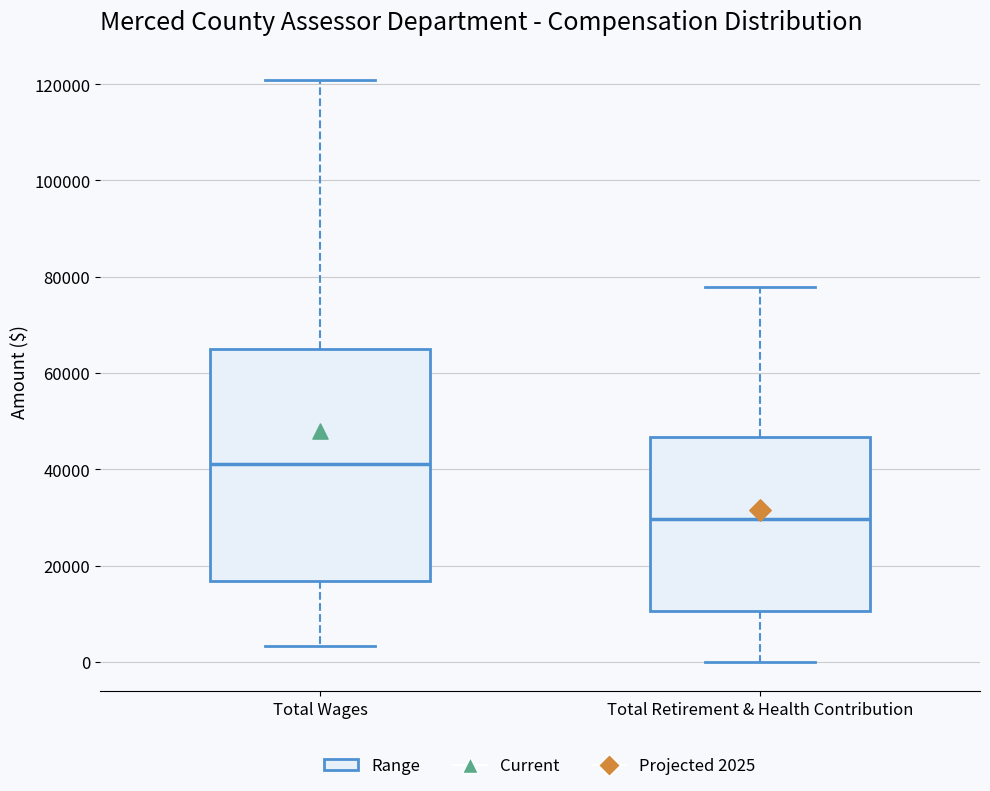

Reading left to right, transcribe this box plot: for each box, give where its median line is, the range the box spans, and where its two whiskers end, as read against the y-axis. The values are not printed on the chart, so give them approximately, as read against the axis.

Total Wages: median 42000, box 16000 to 64000, whiskers 4000 to 120000
Total Retirement & Health Contribution: median 30000, box 10000 to 46000, whiskers 0 to 78000